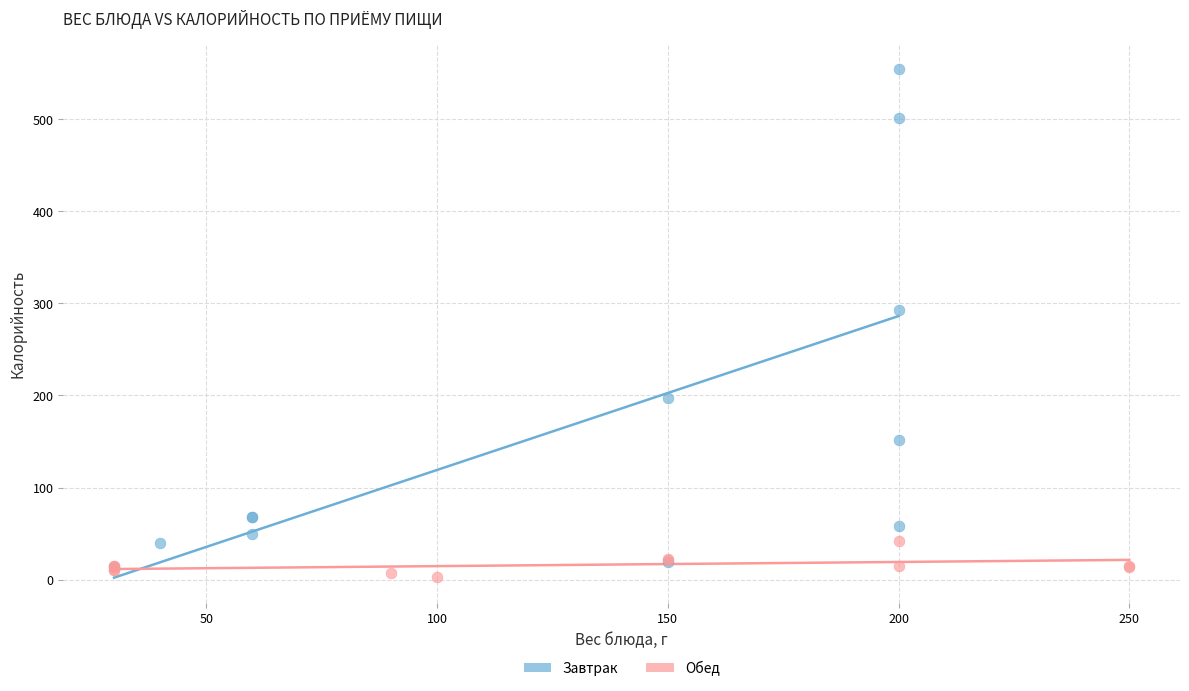

Which series has the largest Y range (max minus min)?

Завтрак